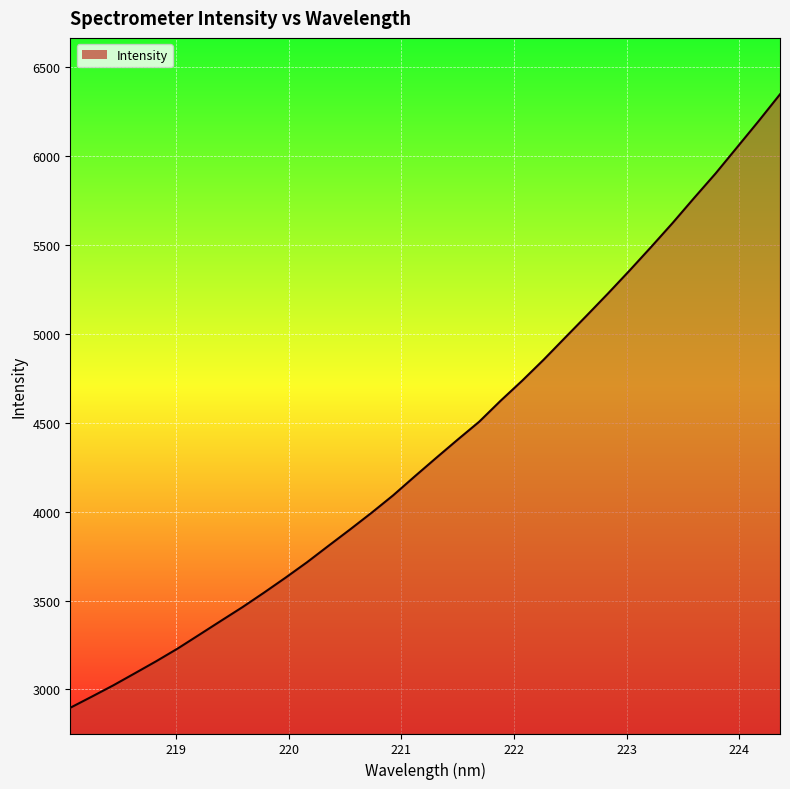

What is the maximum value shown in the chart?

6348.6